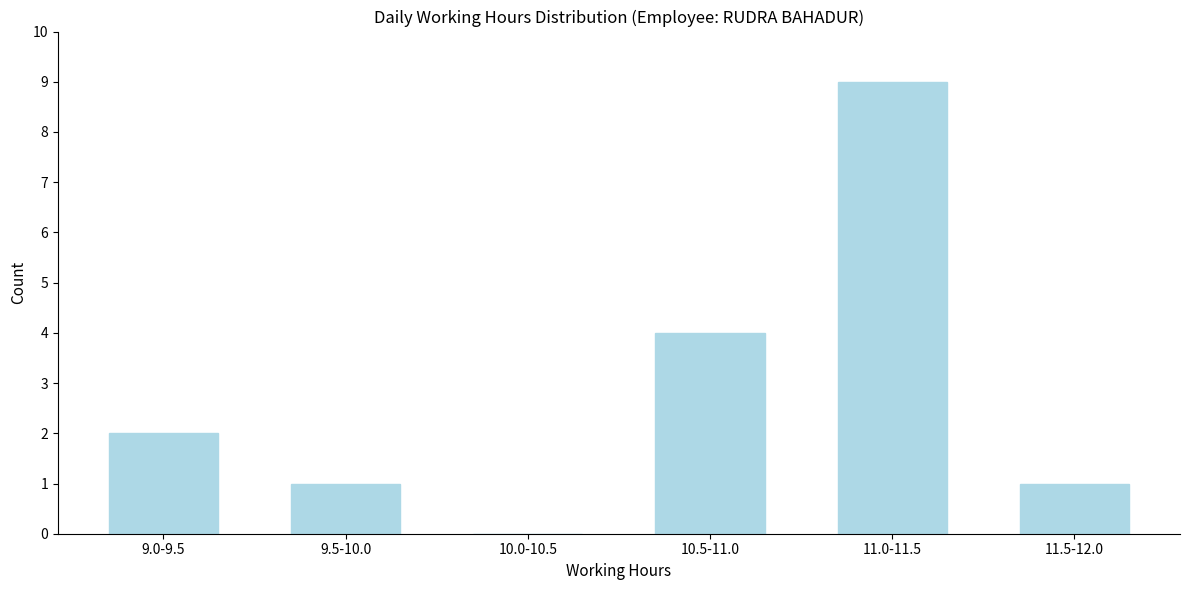

Reading left to right, extract all data points from this chart.

9.0-9.5=2	9.5-10.0=1	10.0-10.5=0	10.5-11.0=4	11.0-11.5=9	11.5-12.0=1